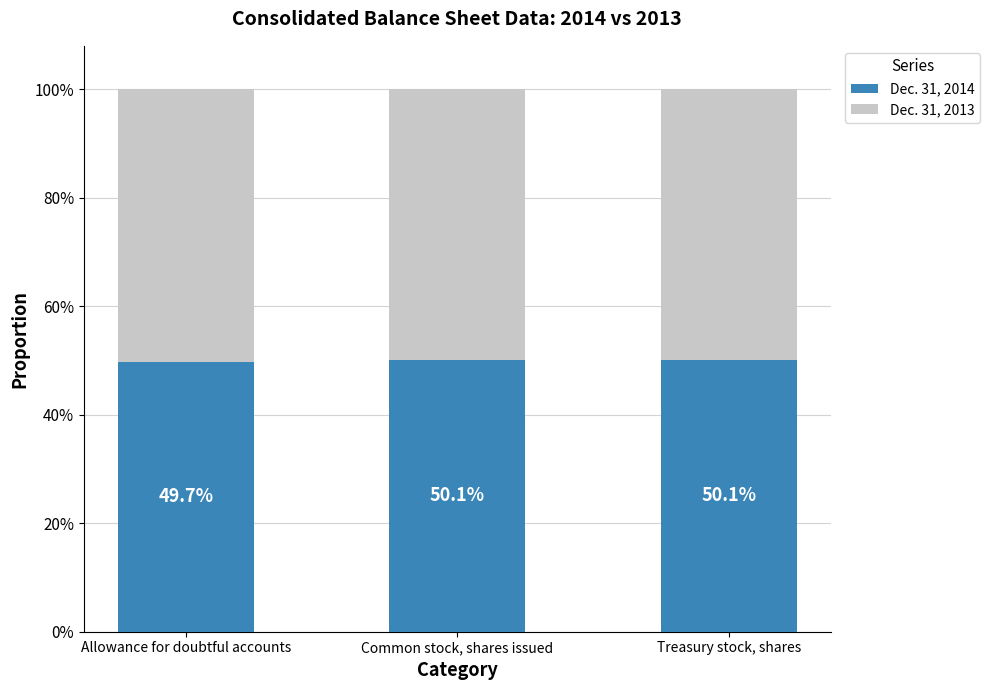

Rank the series by their maximum value, from highest to lowest.

Dec. 31, 2013, Dec. 31, 2014